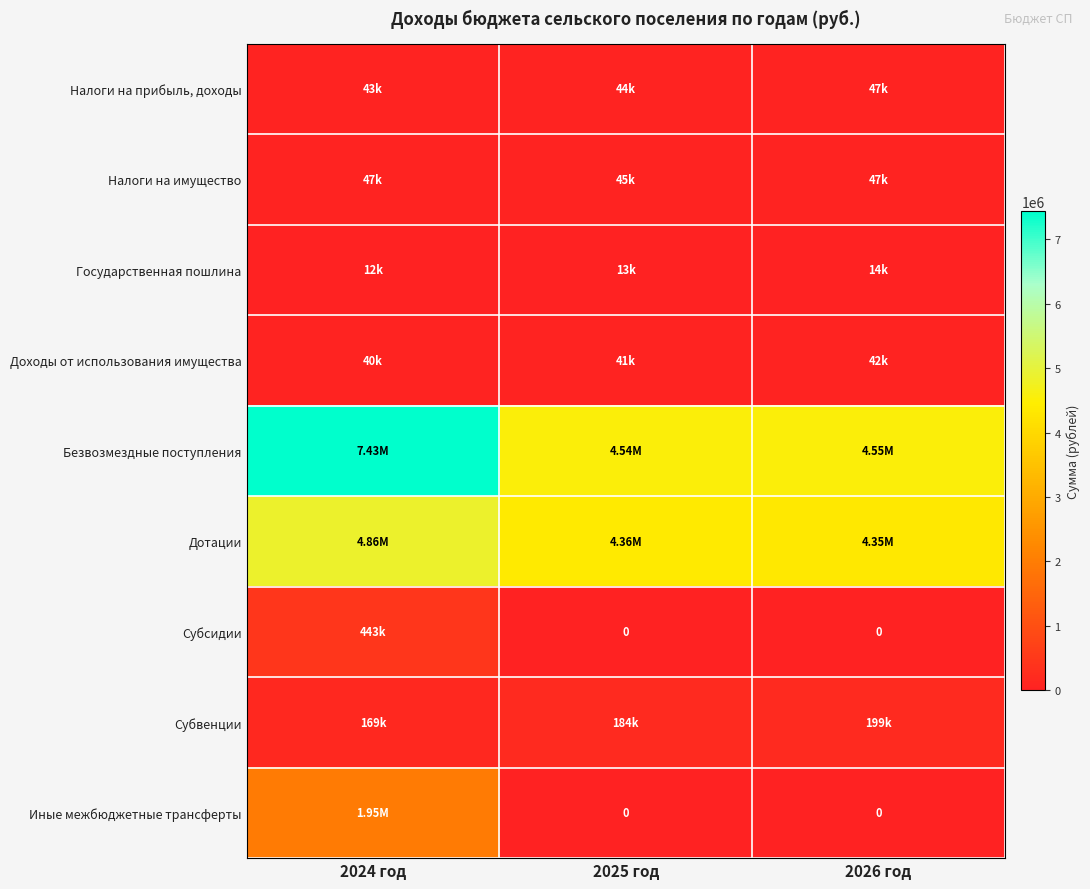

Is it true that Безвозмездные поступления equals 4540869.8 at 2025 год?

True